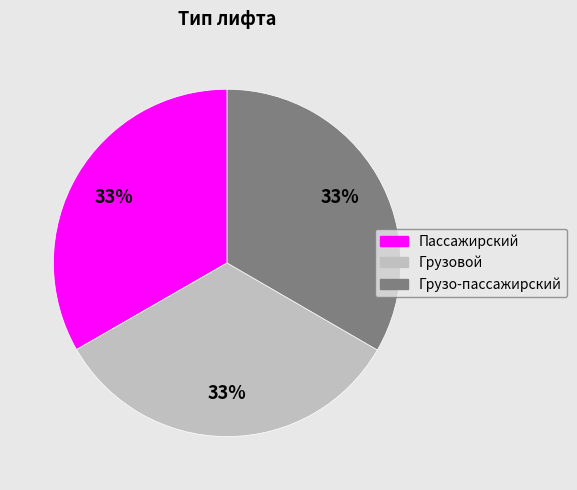

Does Грузо-пассажирский represent more than half of the total?

No